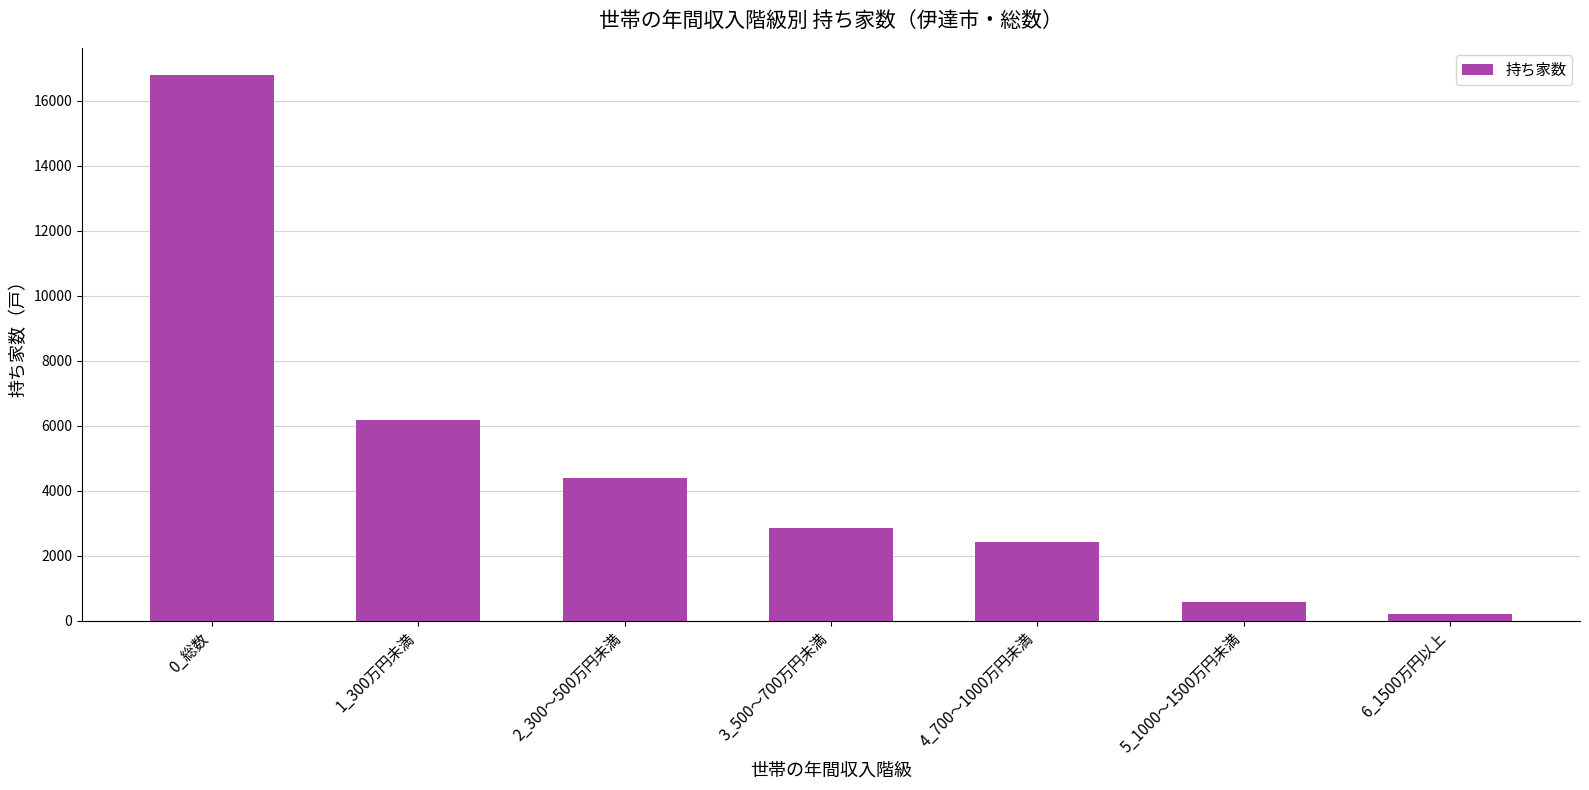

List the labels in order of value, largest first.

0_総数, 1_300万円未満, 2_300～500万円未満, 3_500～700万円未満, 4_700～1000万円未満, 5_1000～1500万円未満, 6_1500万円以上